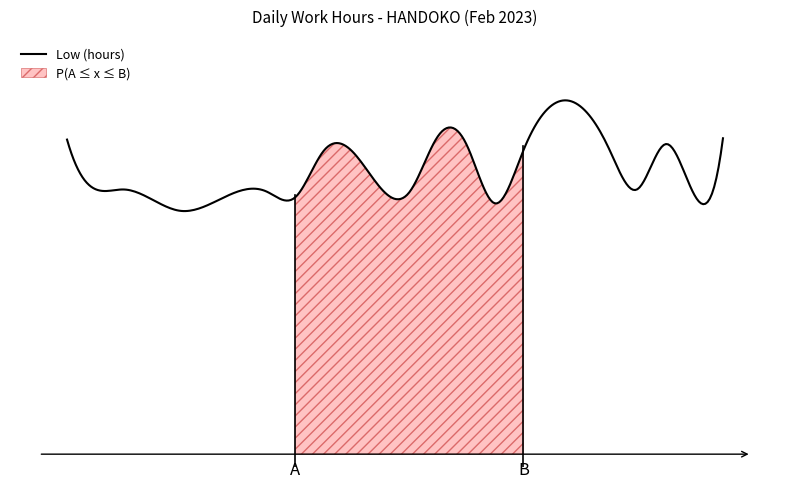

How many points are lower than both their immediate neighbors (excluding endpoints)?

6